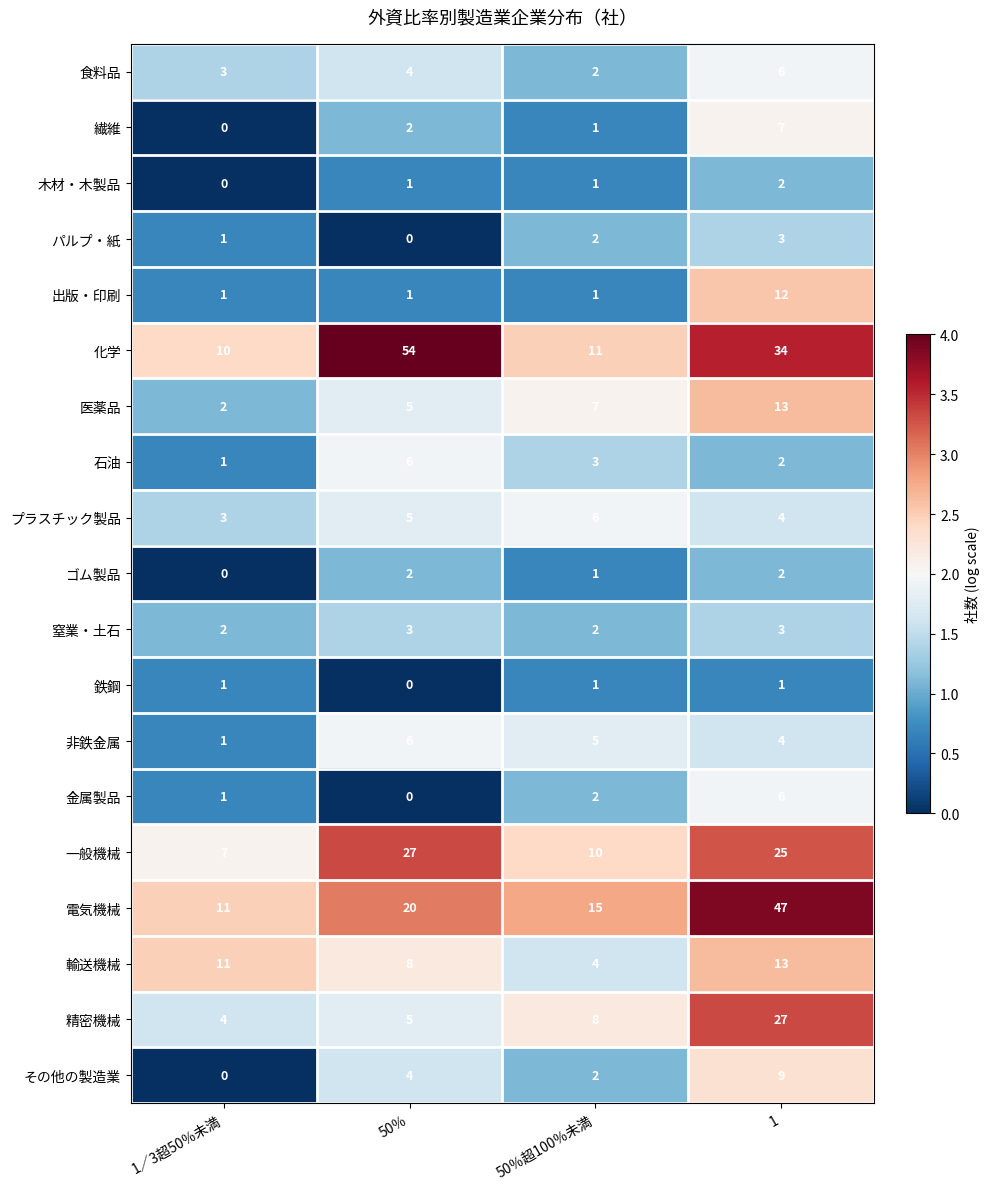

At which category is the sum across all series the highest?

1